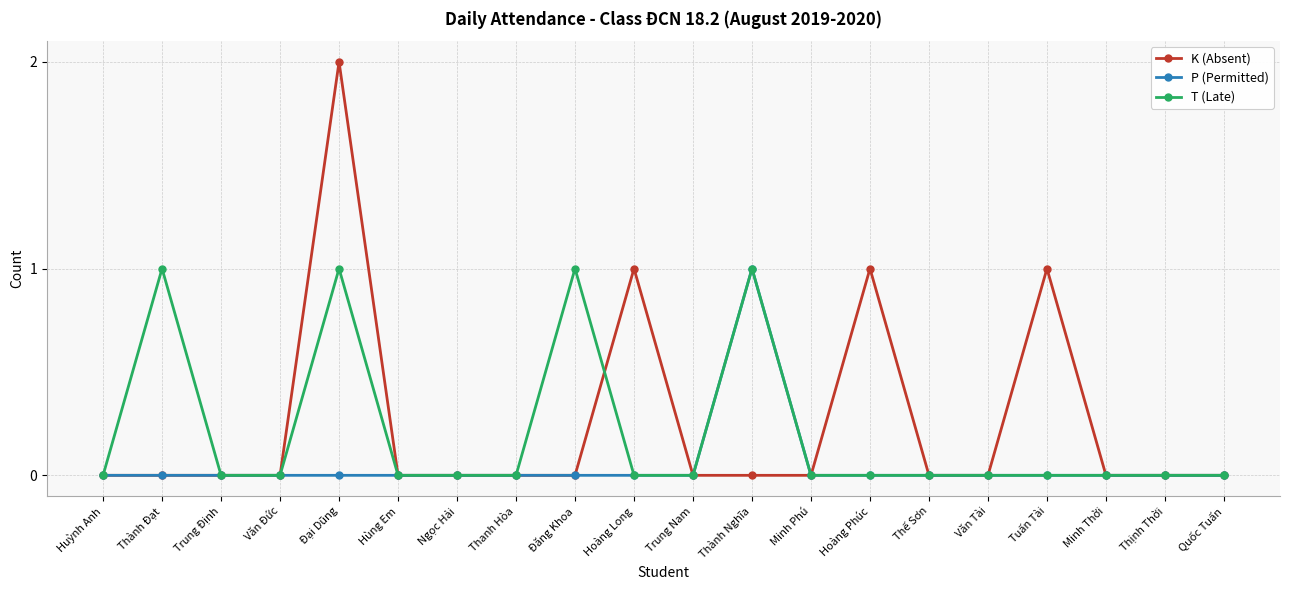

The value of K (Absent) at Trung Nam is -1. True or false?

False